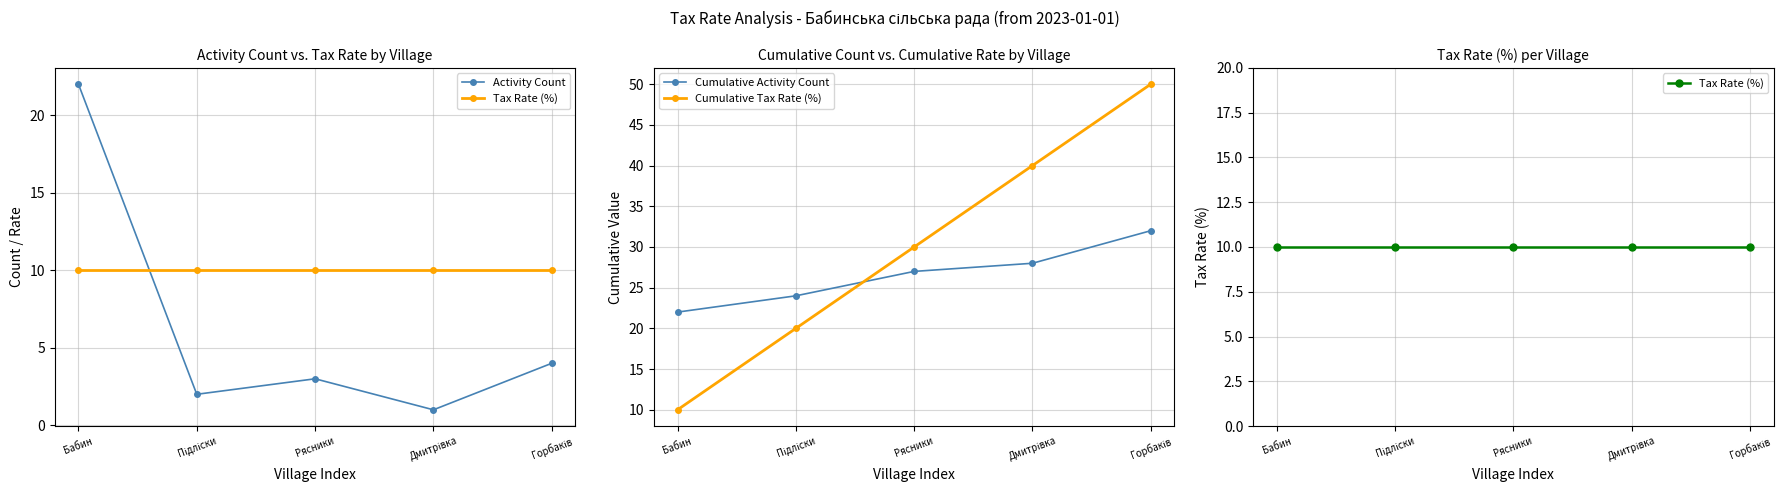

Which has a higher value, Дмитрівка or Горбаків?

Горбаків